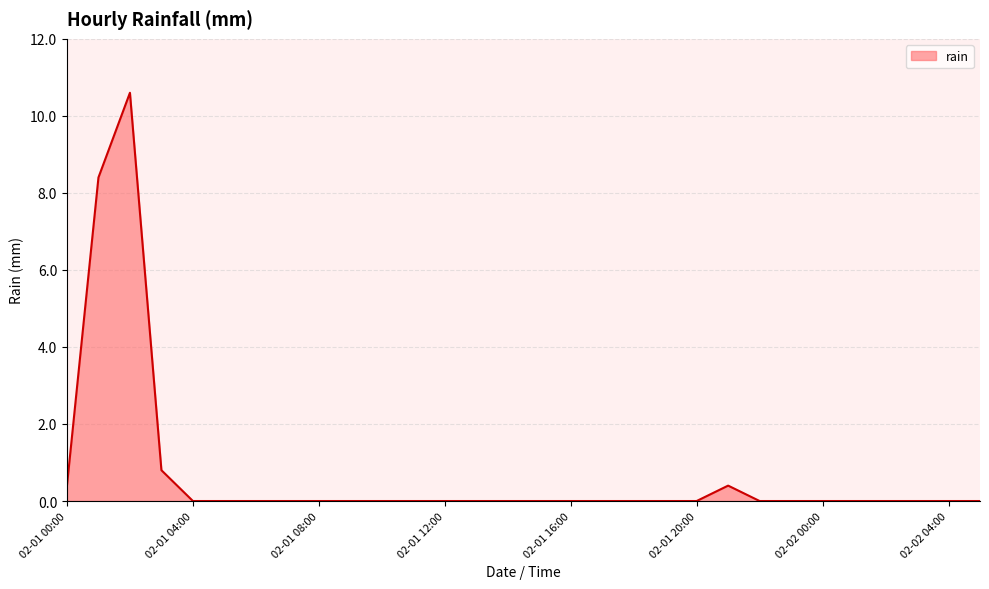

What is the greatest value displayed?

10.6